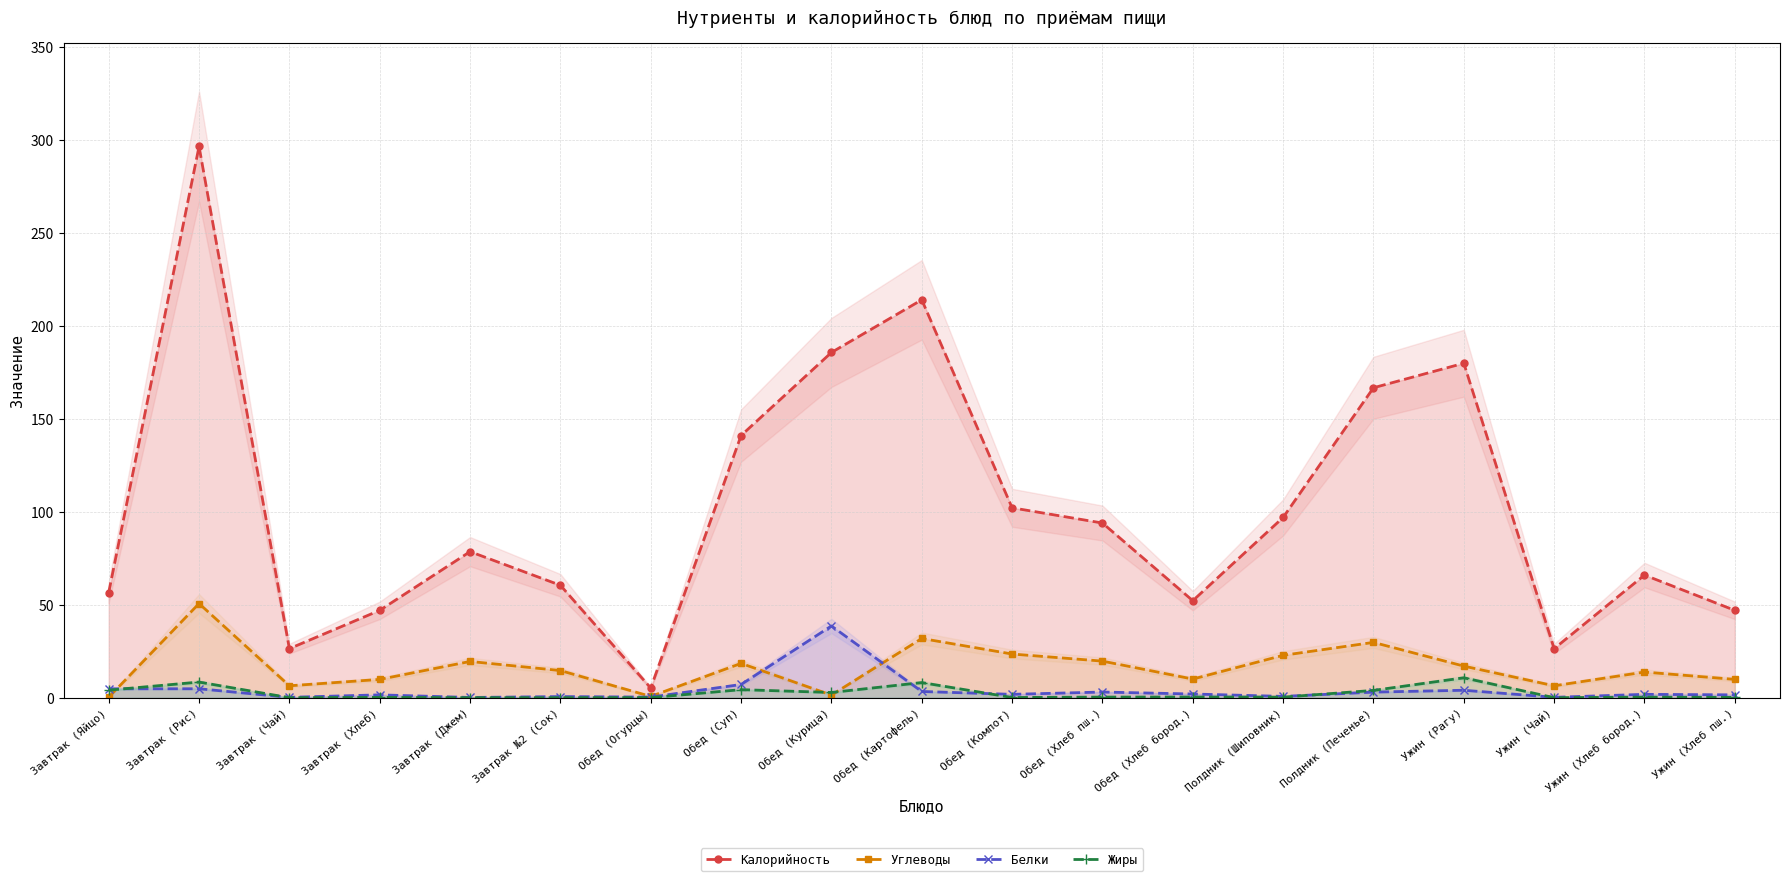

What is the maximum value shown in the chart?

296.7